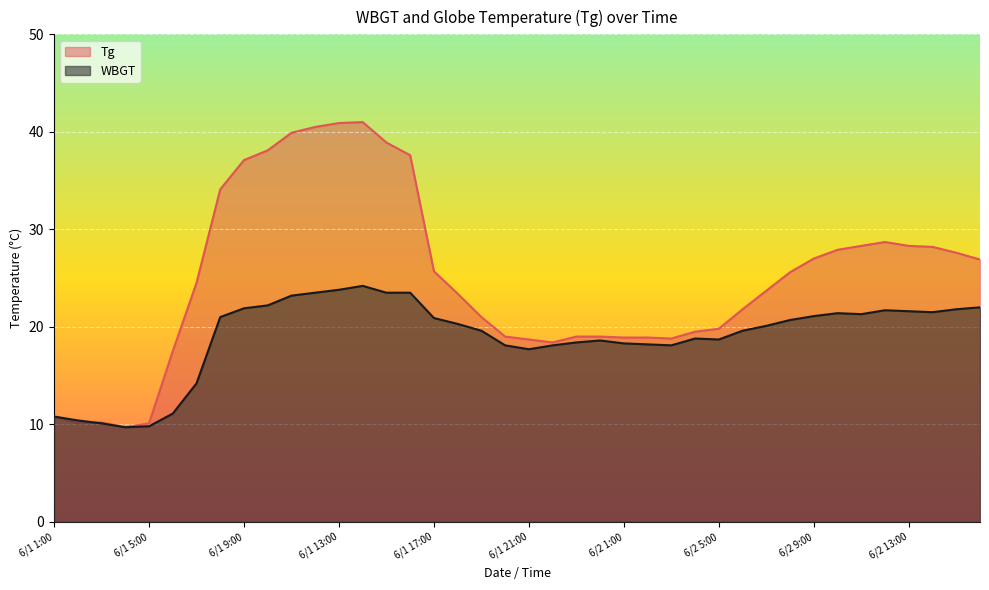

After their last crossing, which series has the higher values: WBGT or Tg?

Tg